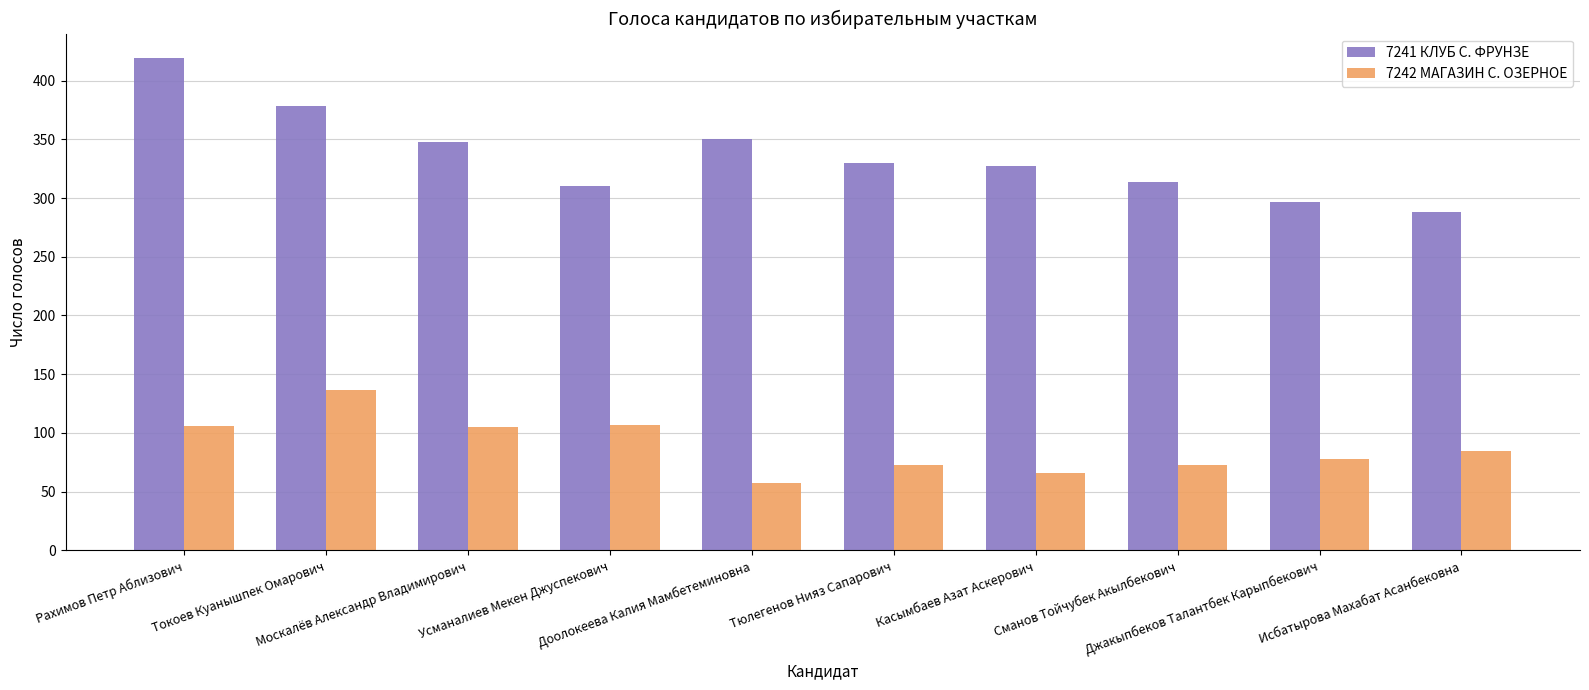

What is the greatest value displayed?

419